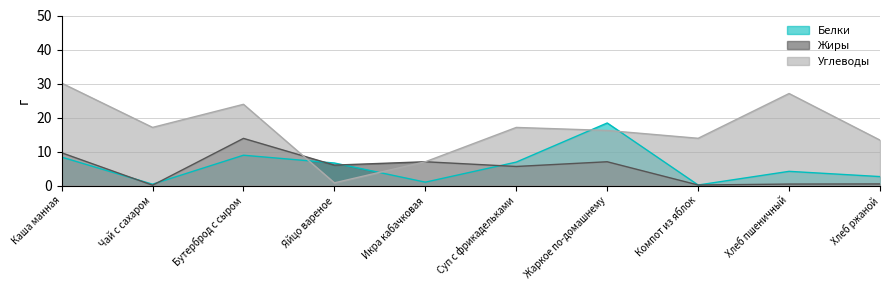

At which category is the sum across all series the highest?

Каша манная